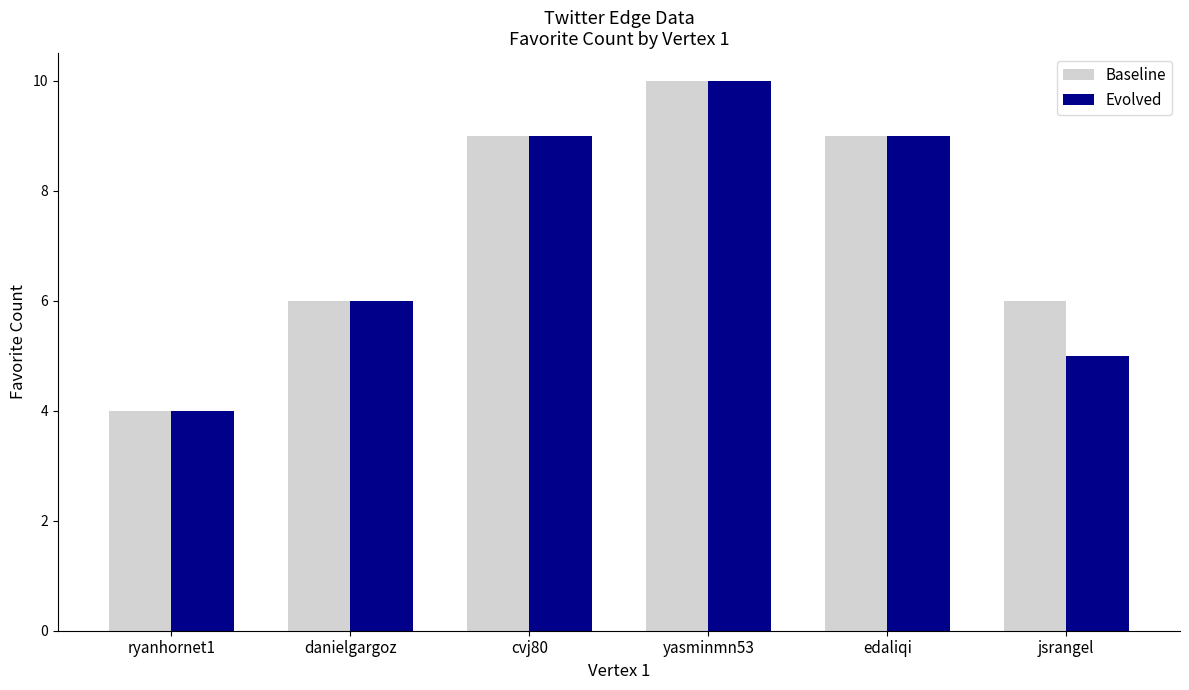

What is the sum of all Evolved values?

43